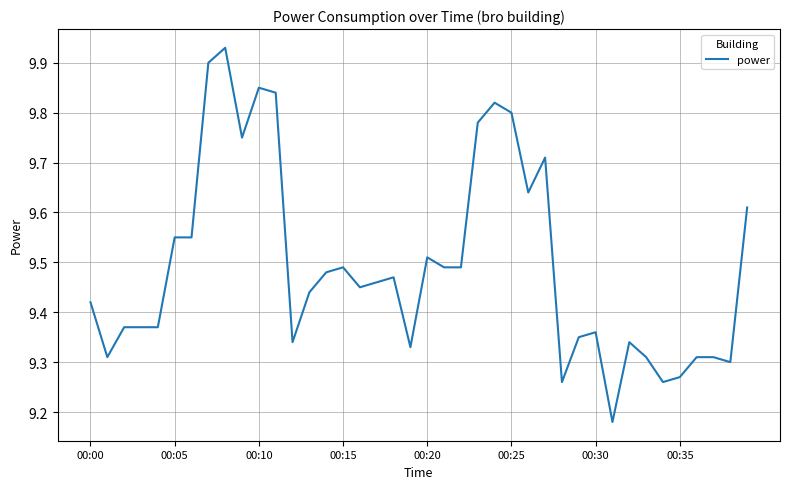

Does the chart display data point markers on the line(s)?

No